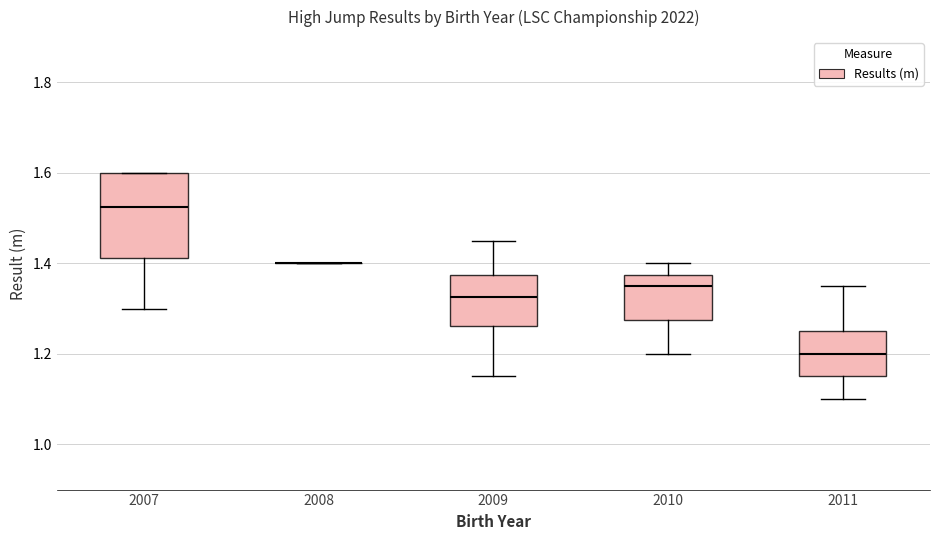

Where does the lower whisker of the box at x = 2011 end on the y-axis? The values are not printed on the chart, so give them approximately, as read against the axis.

1.10